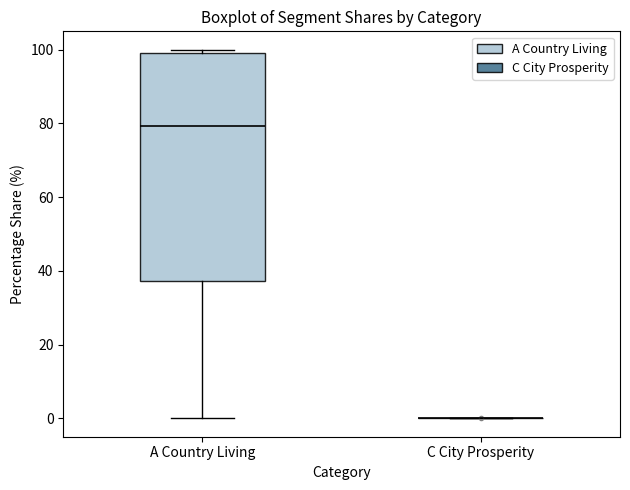

Reading left to right, transcribe this box plot: for each box, give where its median line is, the range the box spans, and where its two whiskers end, as read against the y-axis. The values are not printed on the chart, so give them approximately, as read against the axis.

A Country Living: median 80, box 38 to 100, whiskers 0 to 100 (just above the box's upper edge)
C City Prosperity: box collapsed to a line at 0, whiskers 0 to 0